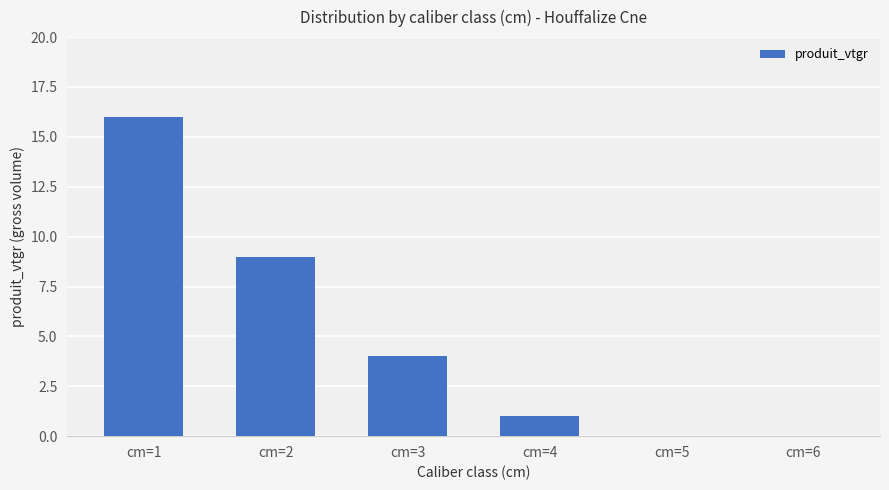

What is the difference between the values at cm=3 and cm=1?

12